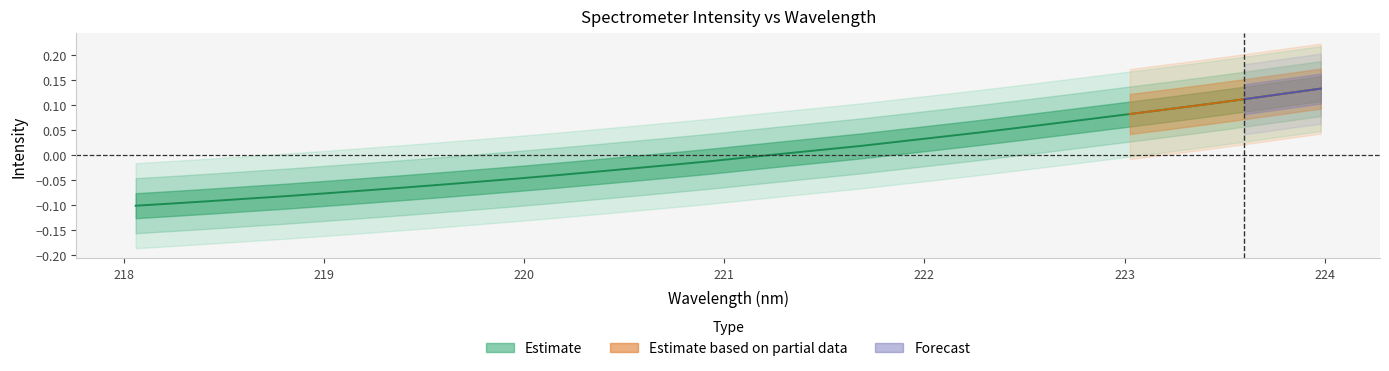

Count the number of categories in the chart.

32